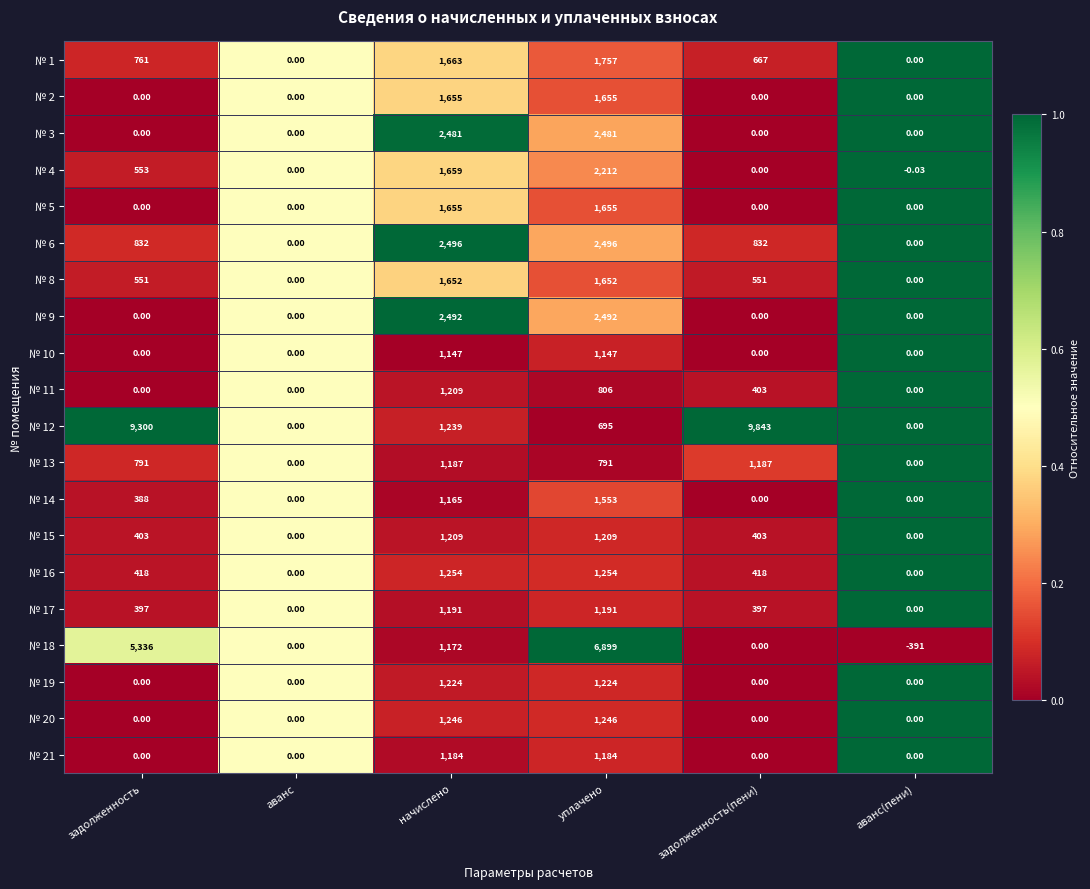

Which category has the highest value in the № 4 series?

уплачено